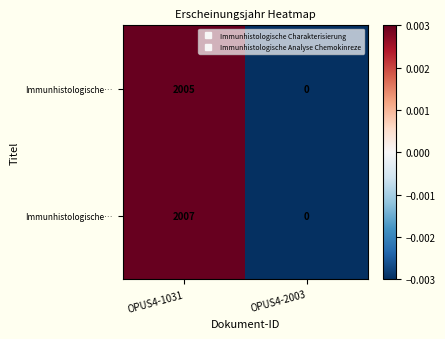

Which has a higher value, OPUS4-2003 or OPUS4-1031?

OPUS4-1031